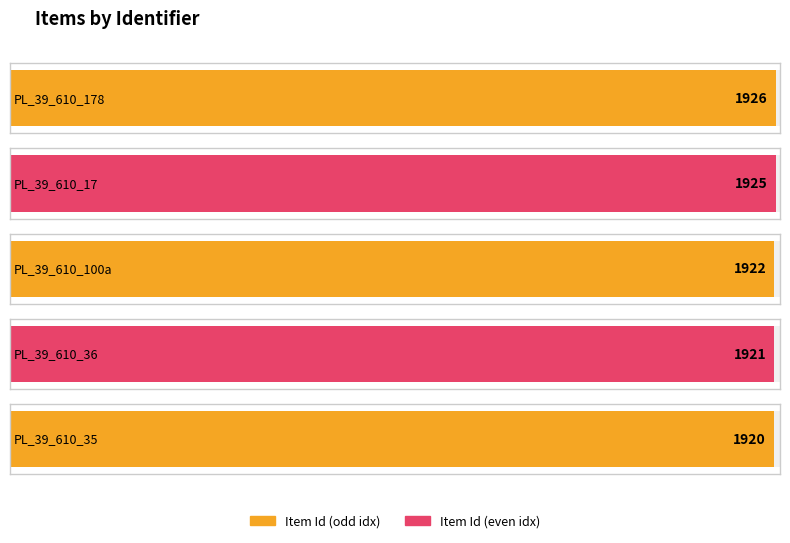

At which label is the value closest to 1923?

PL_39_610_100a